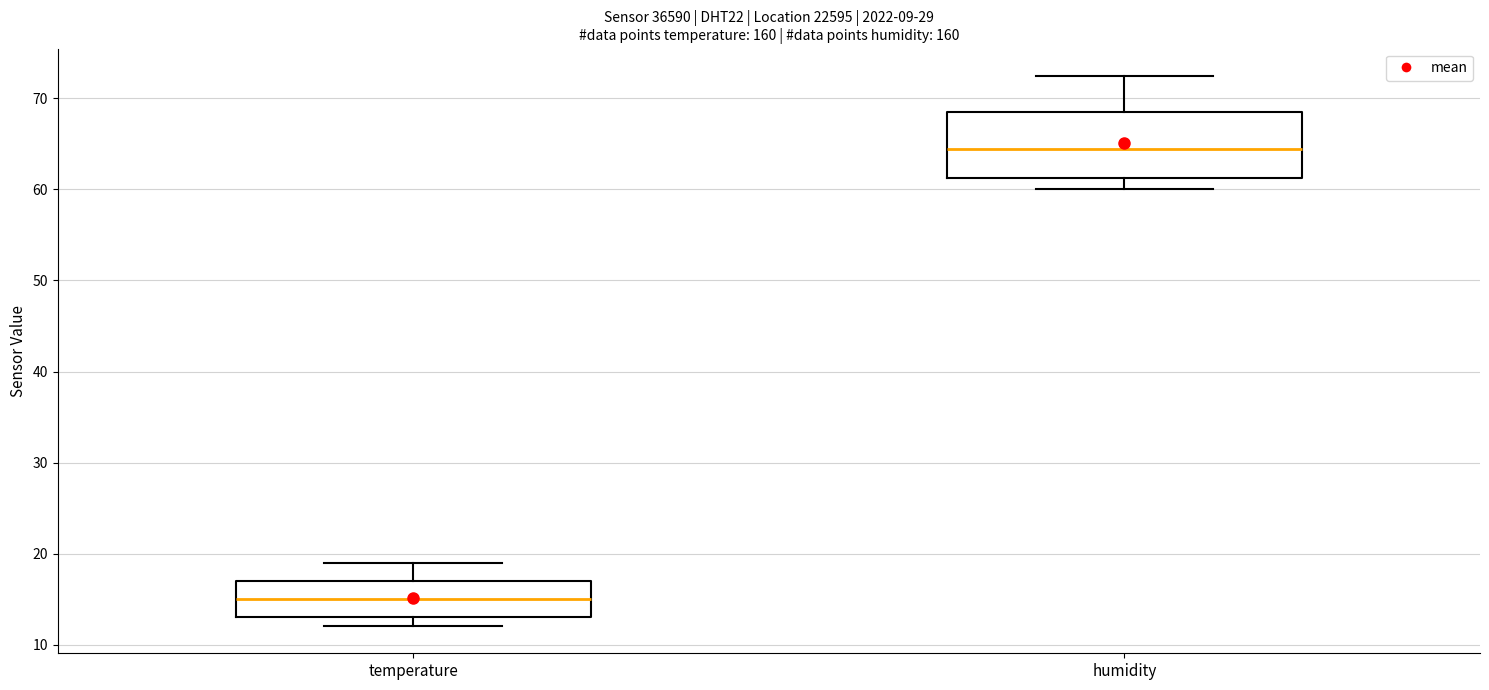

Comparing the boxes themselves (not the whiskers), which one is the tallest?

humidity